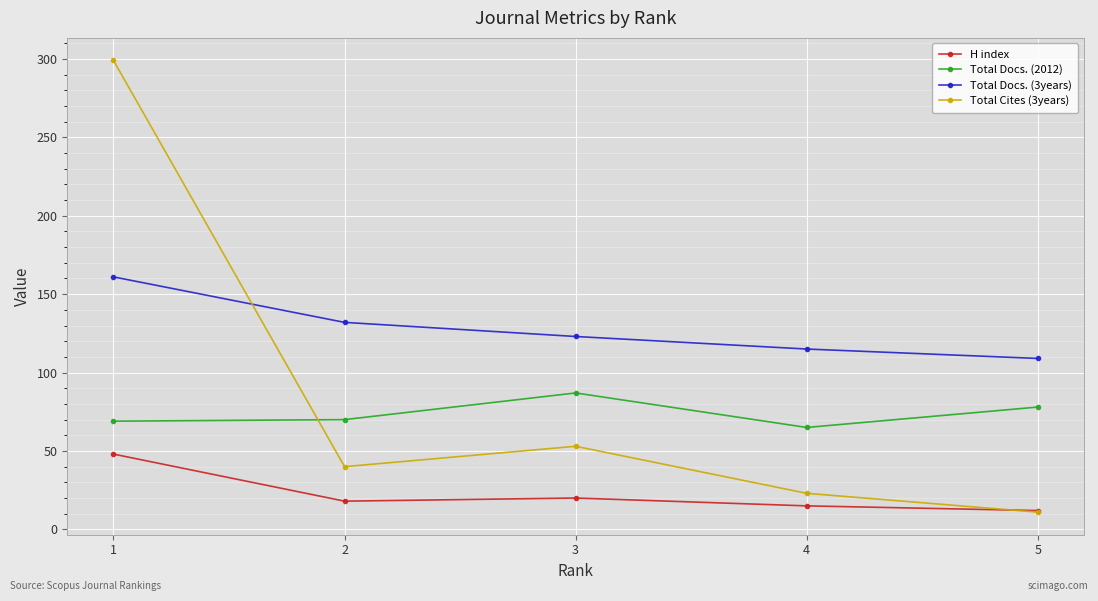

What is the difference between the Total Cites (3years) values at 4 and 5?

12